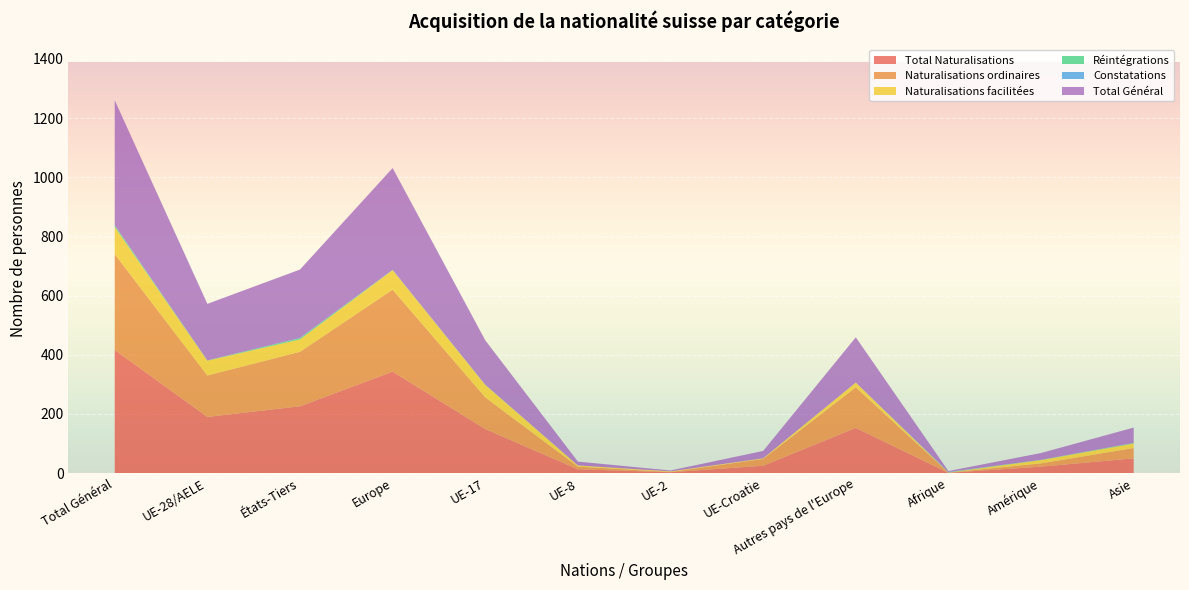

Reading left to right, what are all the values shown in this chart?

Total Naturalisations: 416	190	226	343	149	13	3	25	153	1	22	50
Naturalisations ordinaires: 324	140	184	277	107	9	1	23	137	1	11	35
Naturalisations facilitées: 92	50	42	66	42	4	2	2	16	0	11	15
Réintégrations: 5	1	4	1	1	0	0	0	0	1	1	2
Constatations: 1	0	1	0	0	0	0	0	0	1	0	0
Total Général: 422	191	231	344	150	13	3	25	153	3	23	52